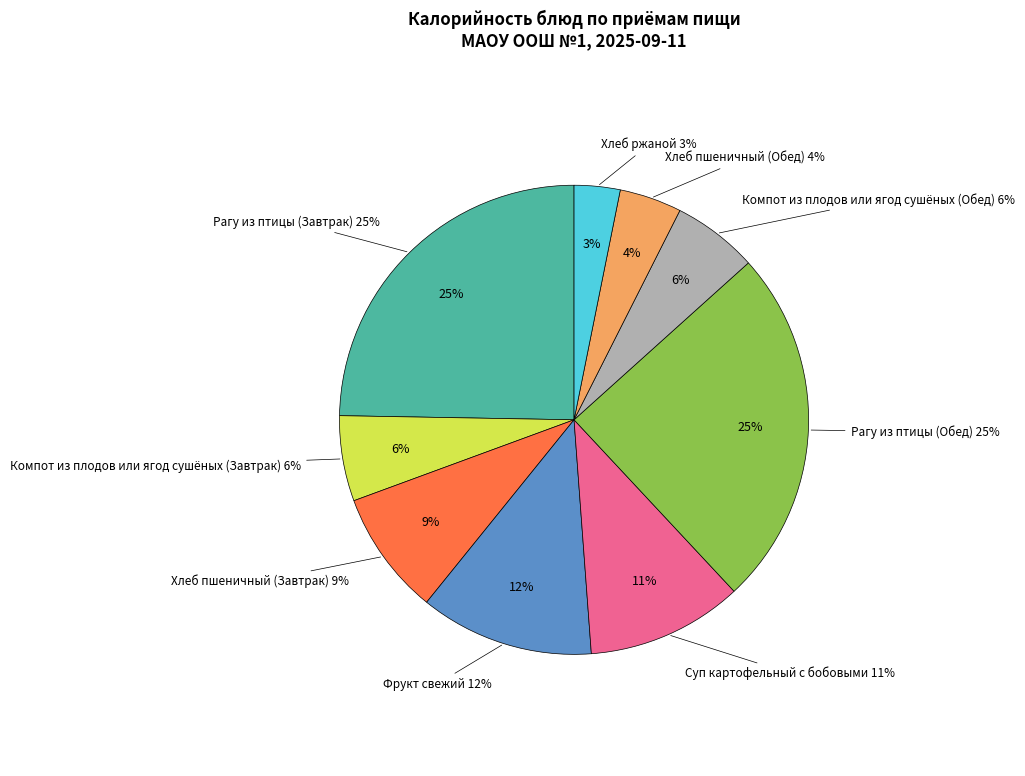

Combined, do Фрукт свежий and Хлеб пшеничный (Завтрак) account for over 50%?

No